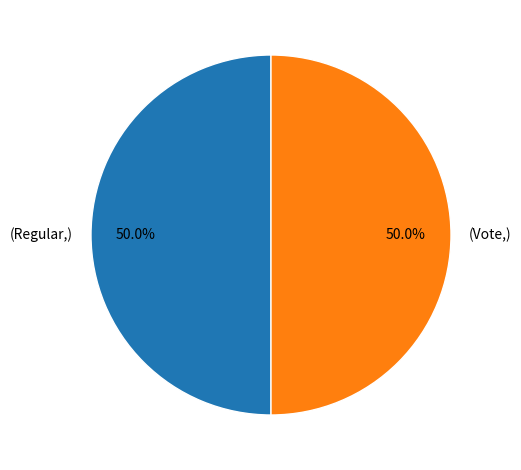

Count the number of slices in the pie.

2